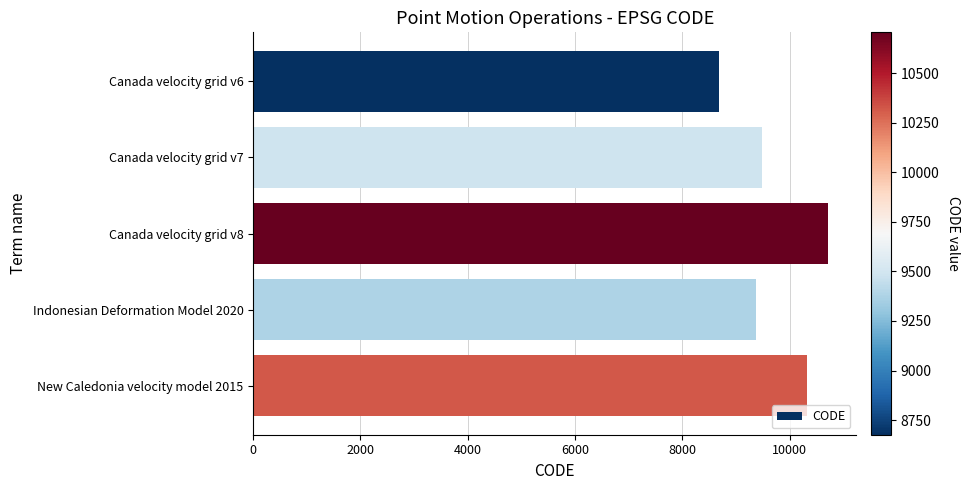

Rank the categories by value from lowest to highest.

Canada velocity grid v6, Indonesian Deformation Model 2020, Canada velocity grid v7, New Caledonia velocity model 2015, Canada velocity grid v8